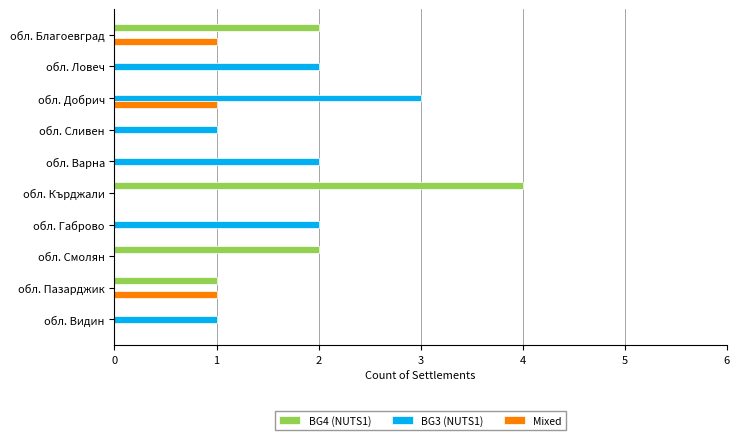

The value of BG4 (NUTS1) at обл. Ловеч is 0. True or false?

True